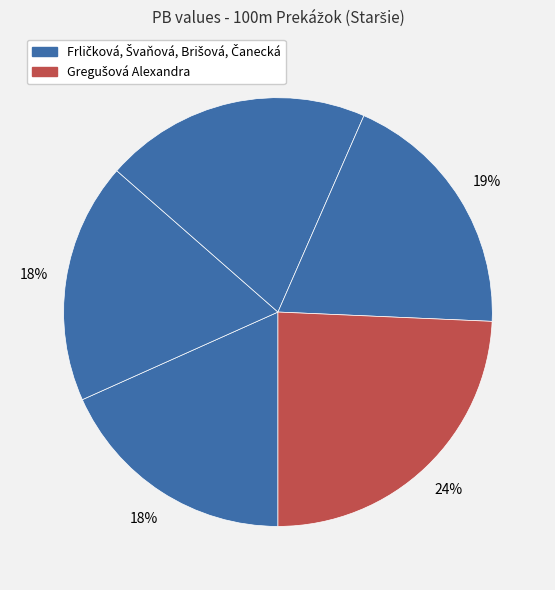

Does any single category account for the majority?

No